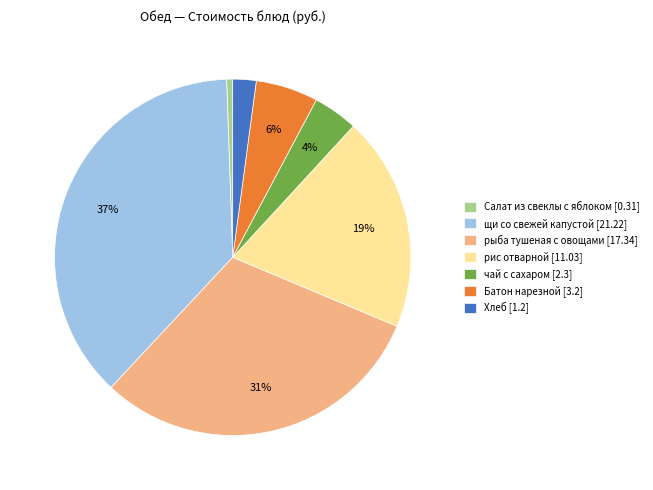

Rank the categories by value from highest to lowest.

щи со свежей капустой, рыба тушеная с овощами, рис отварной, Батон нарезной, чай с сахаром, Хлеб, Салат из свеклы с яблоком